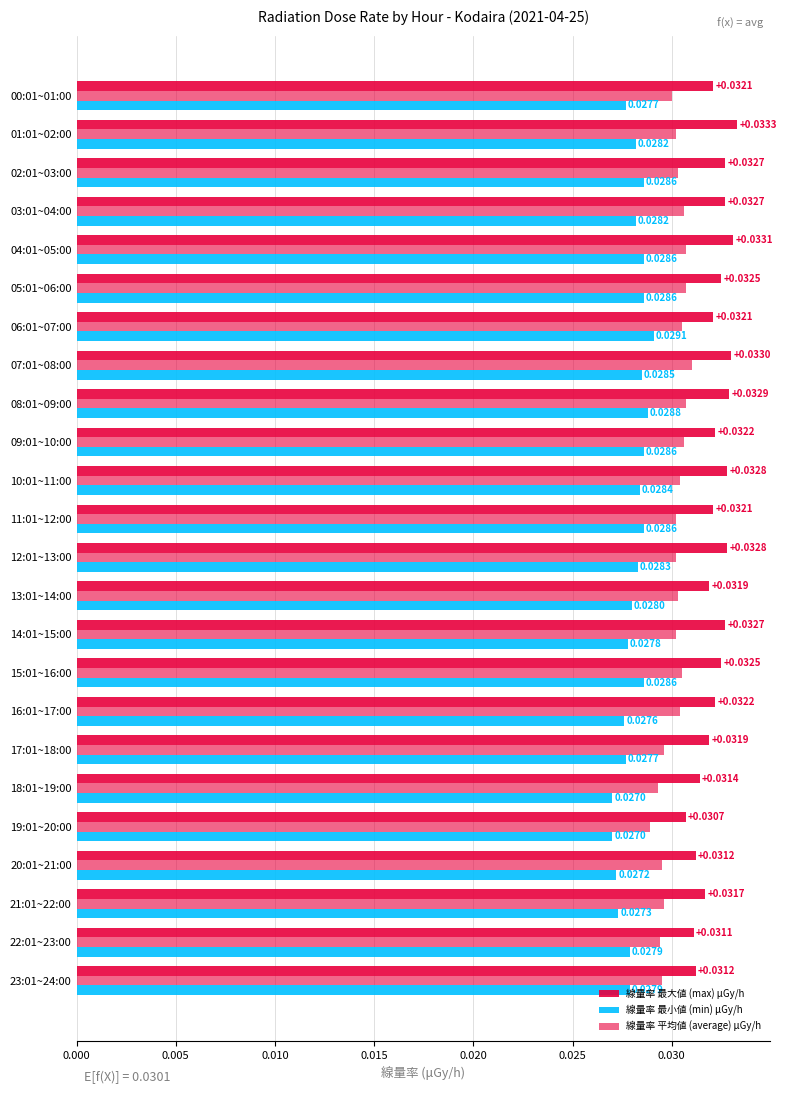

How many distinct data groups are displayed?

3